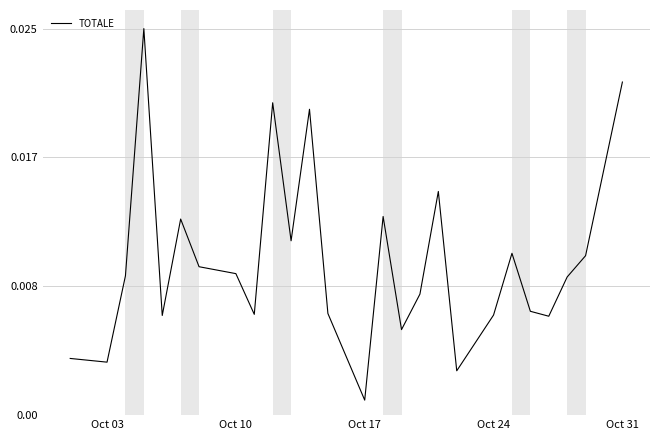

At which category does the chart reach its minimum across all series?

Oct 17